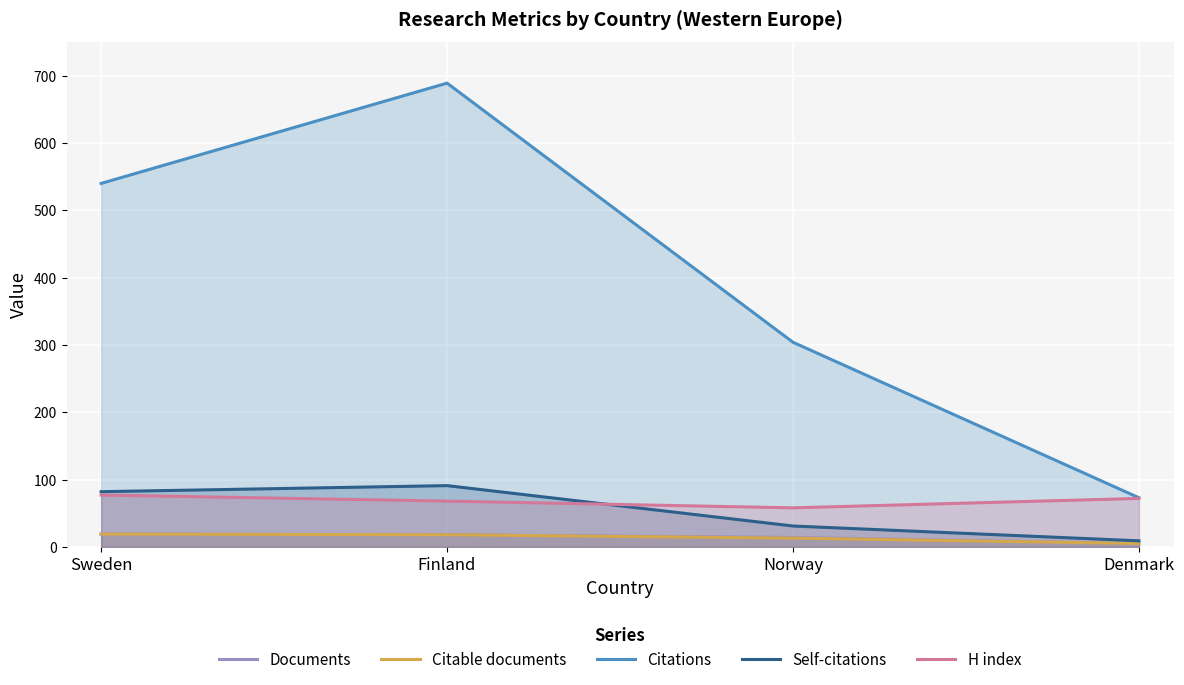

Where is Documents nearest to the value 12?

Norway